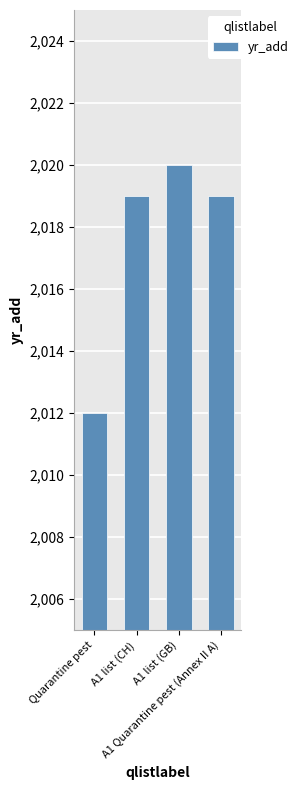

What is the label of the 1st bar from the left?

Quarantine pest